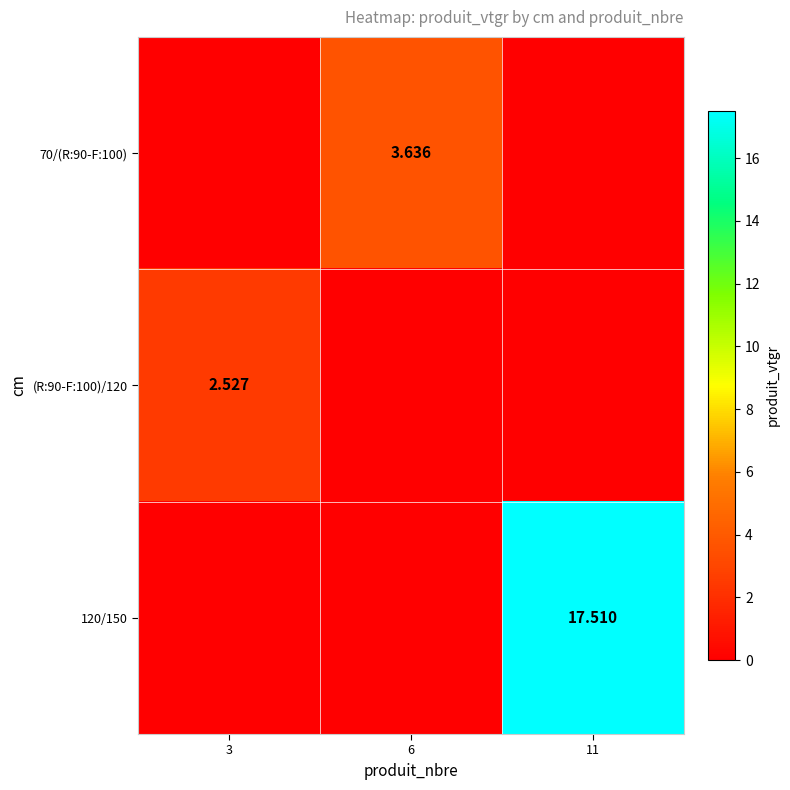

Which series changed the most between 3 and 6?

70/(R:90-F:100)